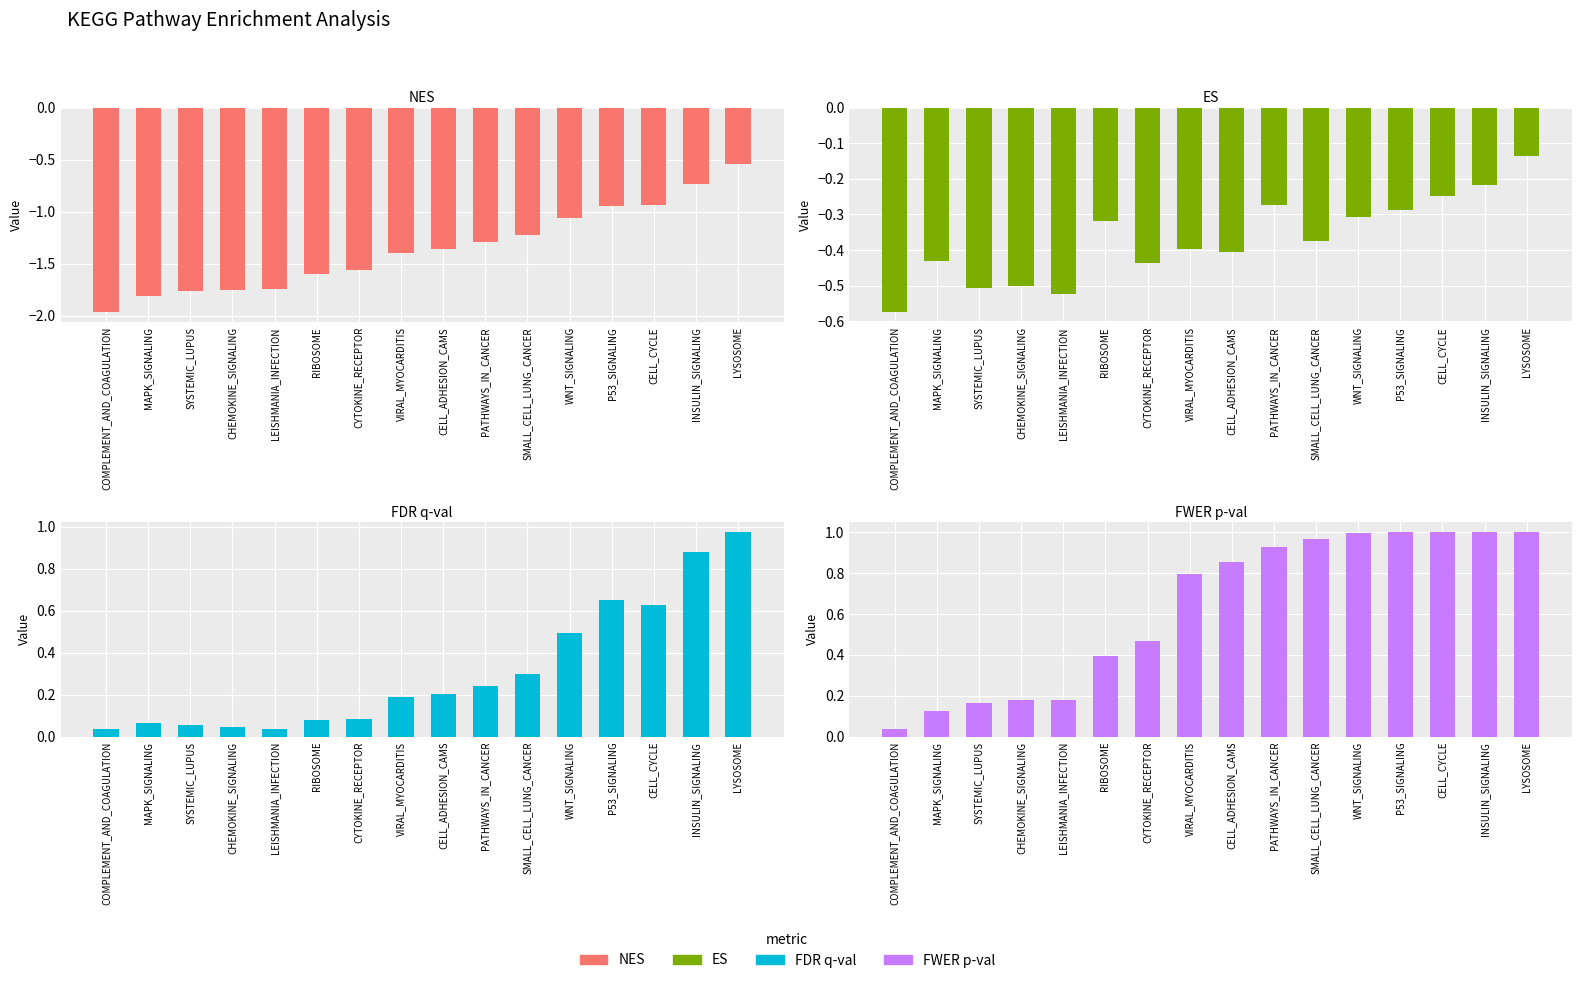

Between MAPK_SIGNALING and INSULIN_SIGNALING, which is larger?

INSULIN_SIGNALING